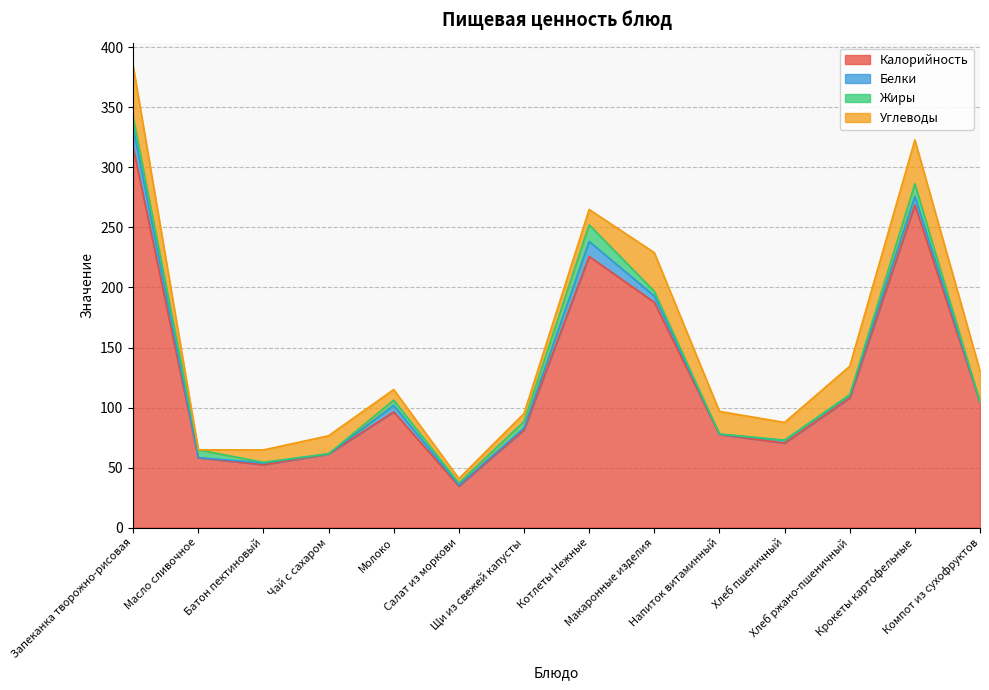

How many lines are shown in the chart?

4